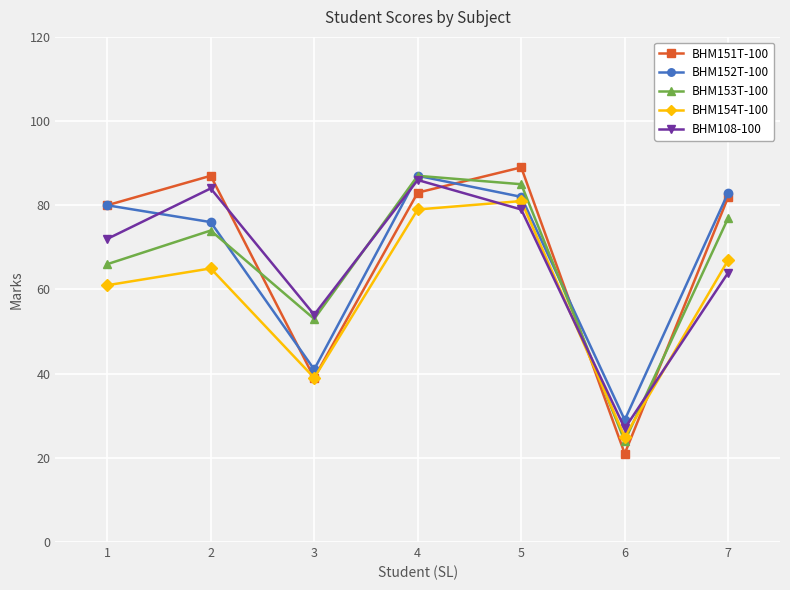

The BHM108-100 series shows 110 at 1. True or false?

False